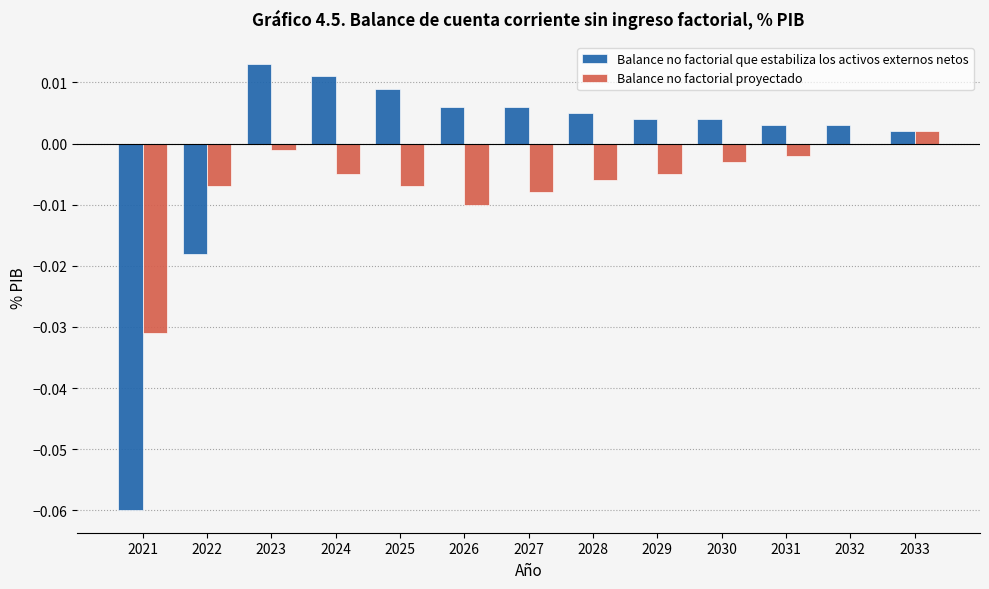

Which label corresponds to the largest value in the chart?

2023